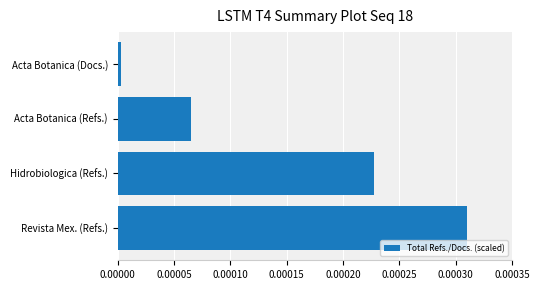

The chart shows a value of 0.0 at Revista Mex. (Refs.). True or false?

True